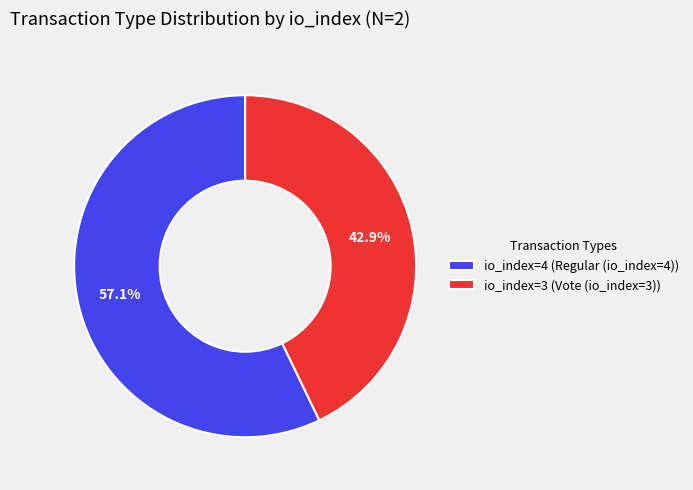

Rank the categories by value from lowest to highest.

io_index=3 (Vote (io_index=3)), io_index=4 (Regular (io_index=4))